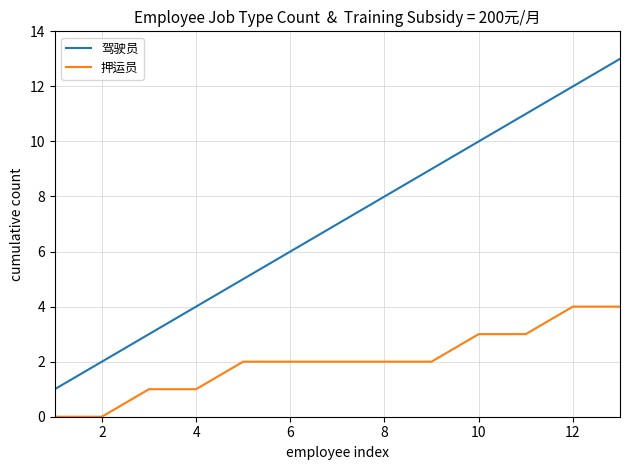

What is the maximum value for 驾驶员?

13